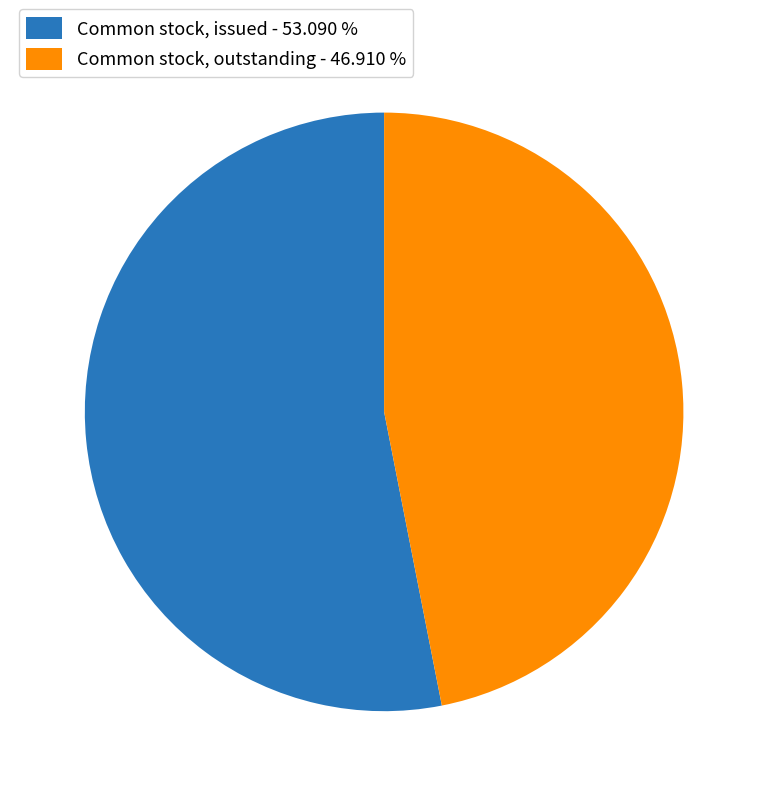

Is the sum of Common stock, issued - 53.090 % and Common stock, outstanding - 46.910 % greater than half?

Yes